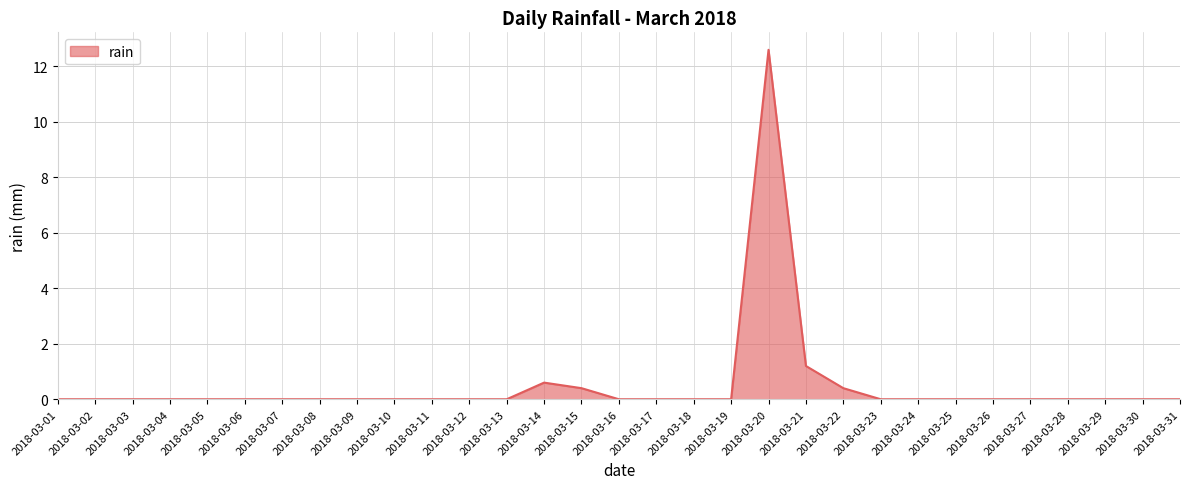

Is it true that the value at 2018-03-04 is 0.0?

True